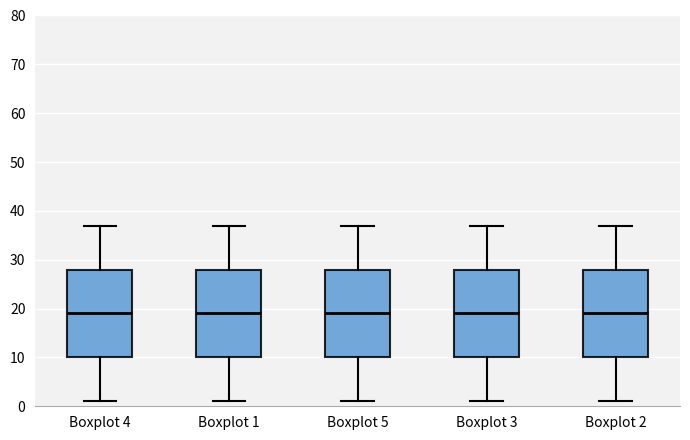

Reading left to right, read every box against the y-axis: the position of its median line, the range the box covers, and the ends of its whiskers. The values are not printed on the chart, so give them approximately, as read against the axis.

Boxplot 4: median 19, box 10 to 28, whiskers 1 to 37
Boxplot 1: median 19, box 10 to 28, whiskers 1 to 37
Boxplot 5: median 19, box 10 to 28, whiskers 1 to 37
Boxplot 3: median 19, box 10 to 28, whiskers 1 to 37
Boxplot 2: median 19, box 10 to 28, whiskers 1 to 37